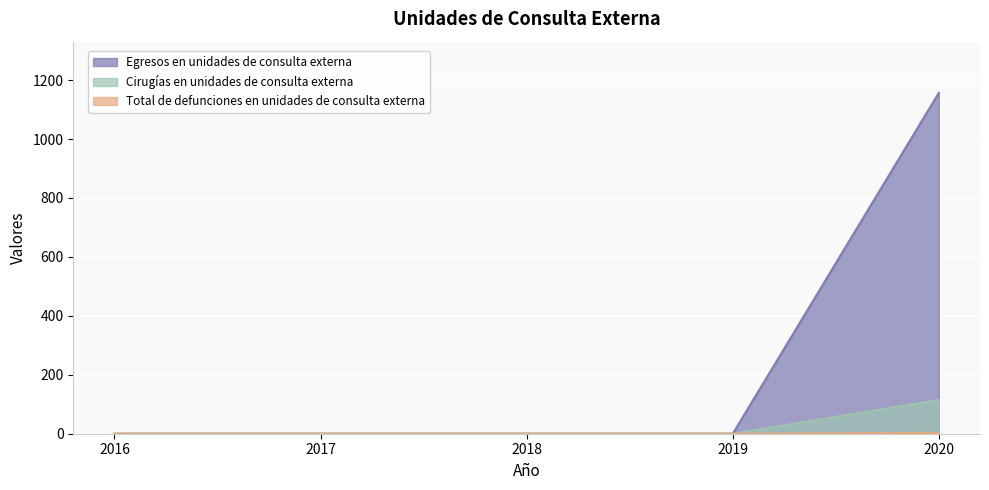

What are all the series names shown in the legend?

Egresos en unidades de consulta externa, Cirugías en unidades de consulta externa, Total de defunciones en unidades de consulta externa